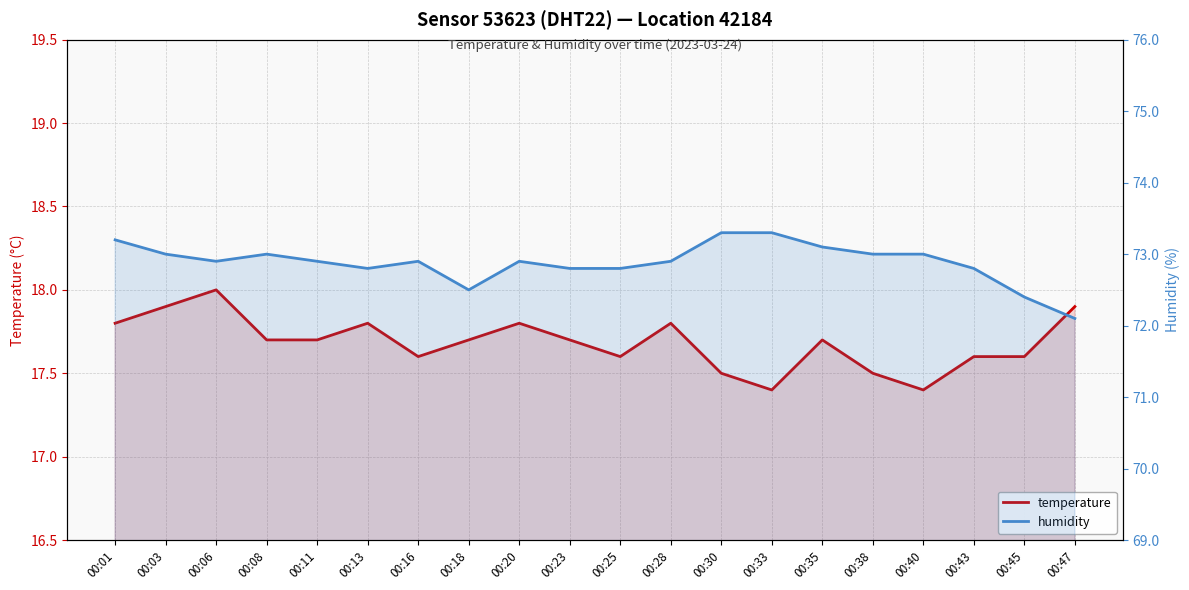

Where is the first local minimum for humidity?

00:06